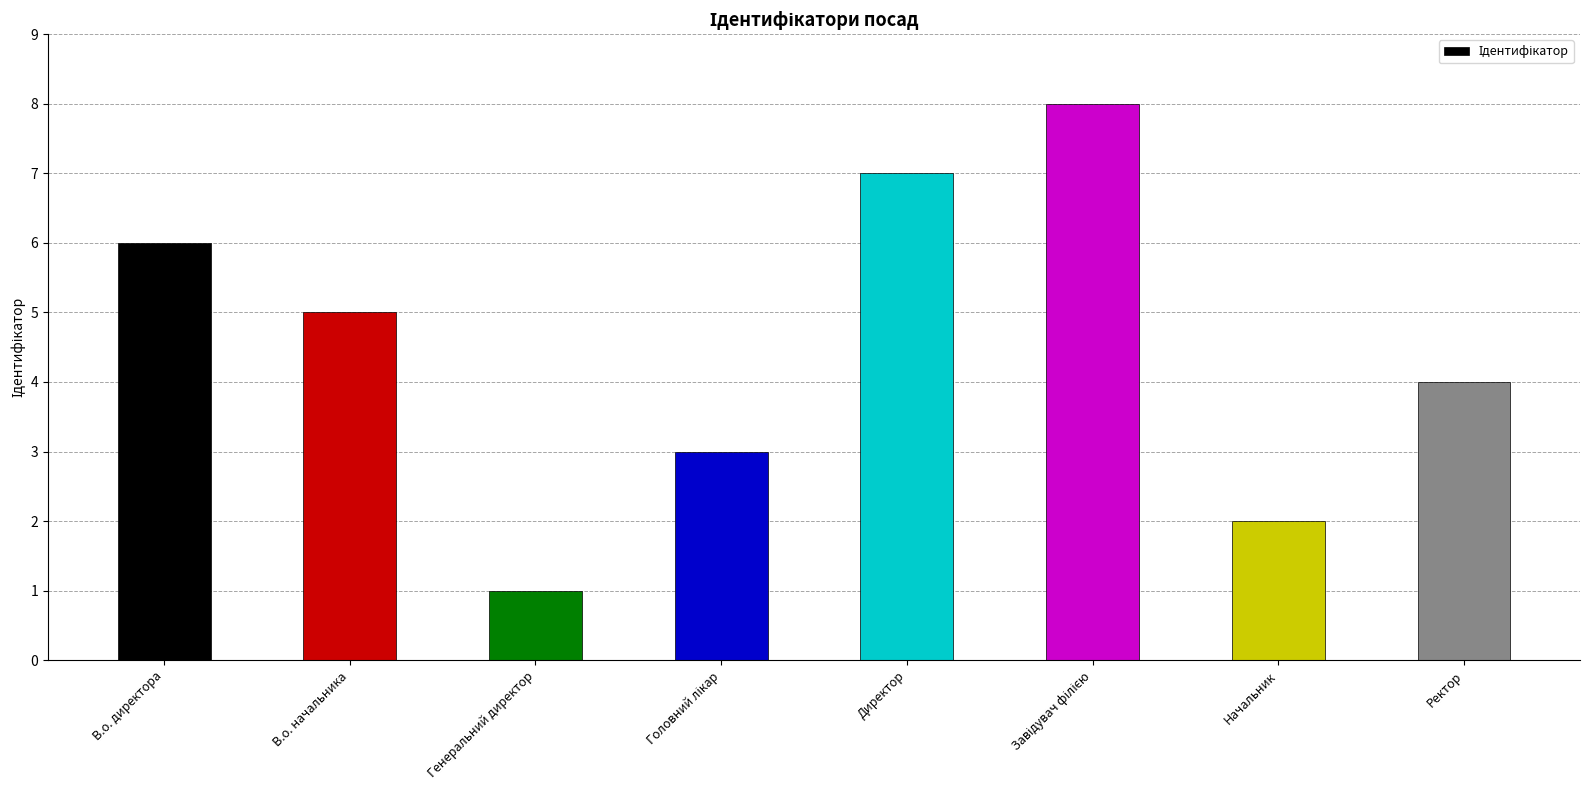

Is it true that the value at В.о. директора is 6?

True